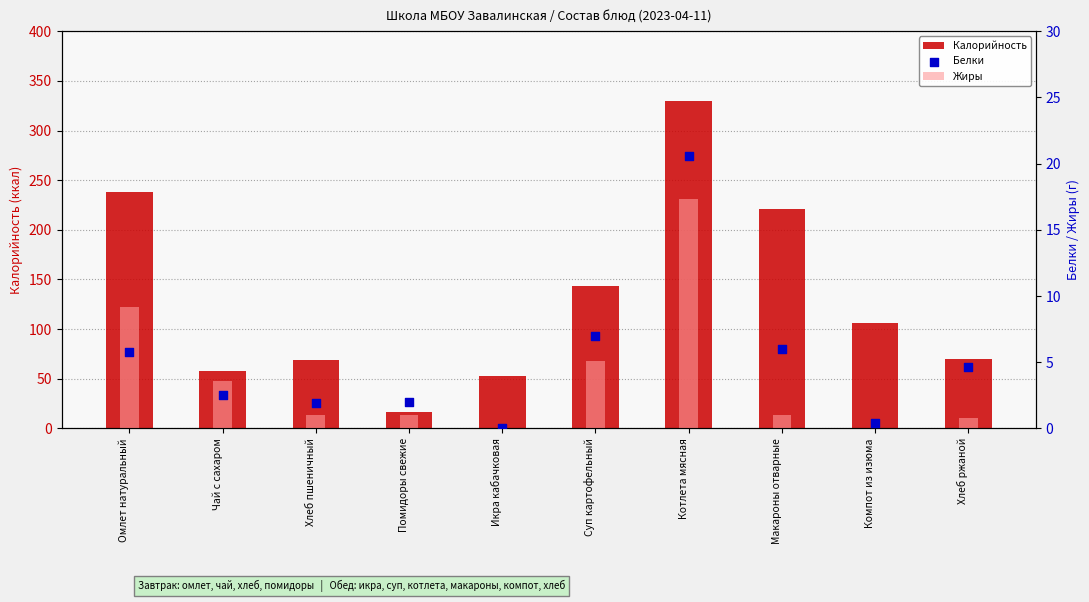

Is the value of Жиры at Суп картофельный greater than the value of Калорийность at Омлет натуральный?

No